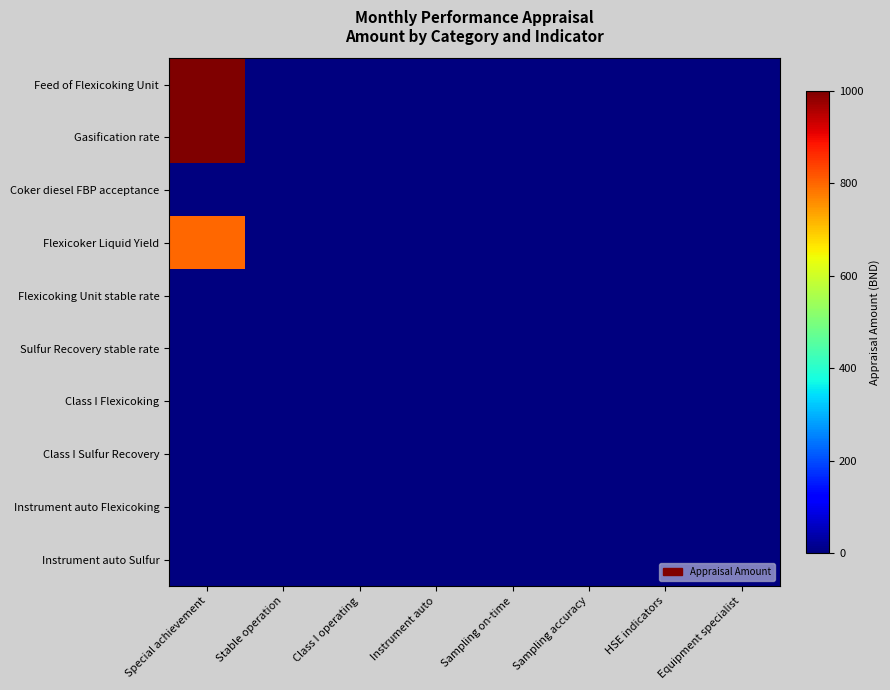

At HSE indicators, list the series in order from largest to smallest.

Feed of Flexicoking Unit, Gasification rate, Coker diesel FBP acceptance, Flexicoker Liquid Yield, Flexicoking Unit stable rate, Sulfur Recovery stable rate, Class I Flexicoking, Class I Sulfur Recovery, Instrument auto Flexicoking, Instrument auto Sulfur